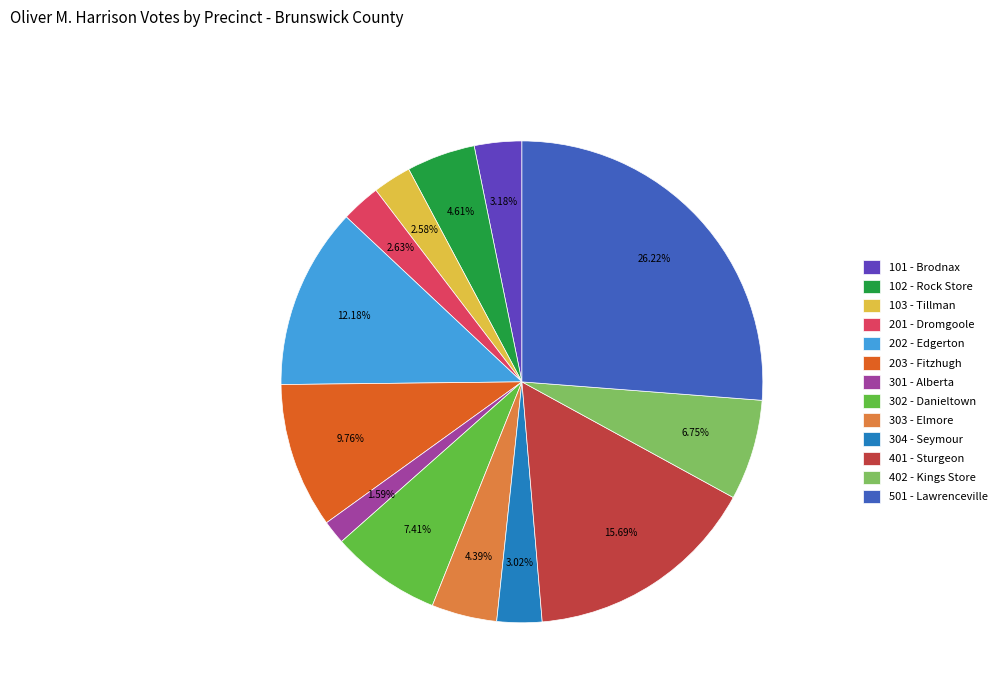

To the nearest percent, what percentage of the pie is 402 - Kings Store?

7%